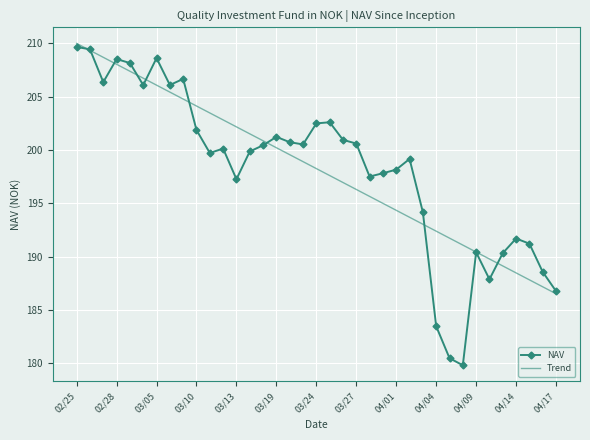

What is the greatest value displayed?

210.0